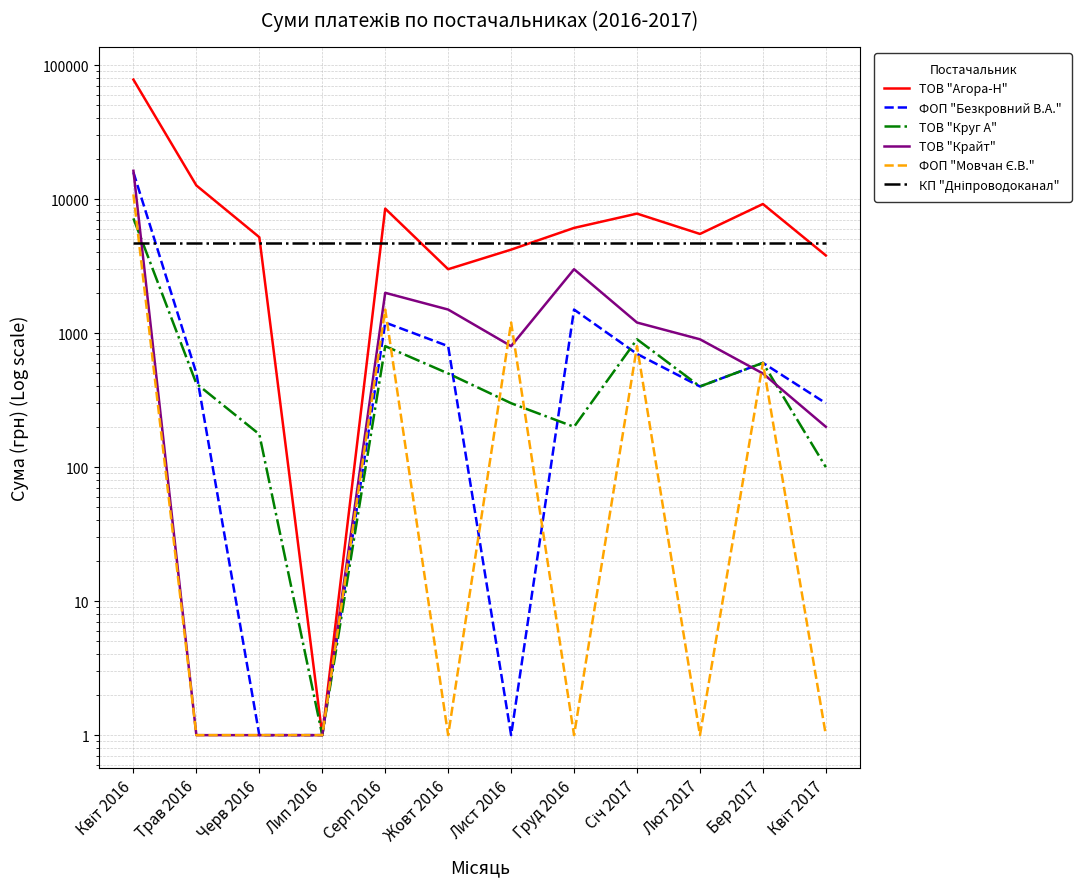

In ТОВ "Агора-Н", how many points are lower than both neighbors (excluding endpoints)?

3